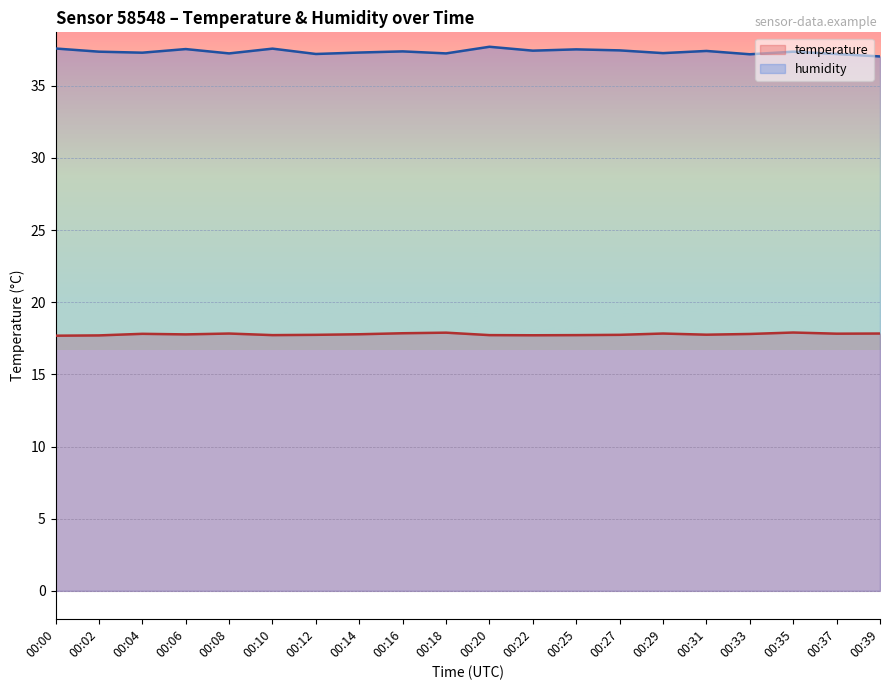

What is the minimum value shown in the chart?

17.7